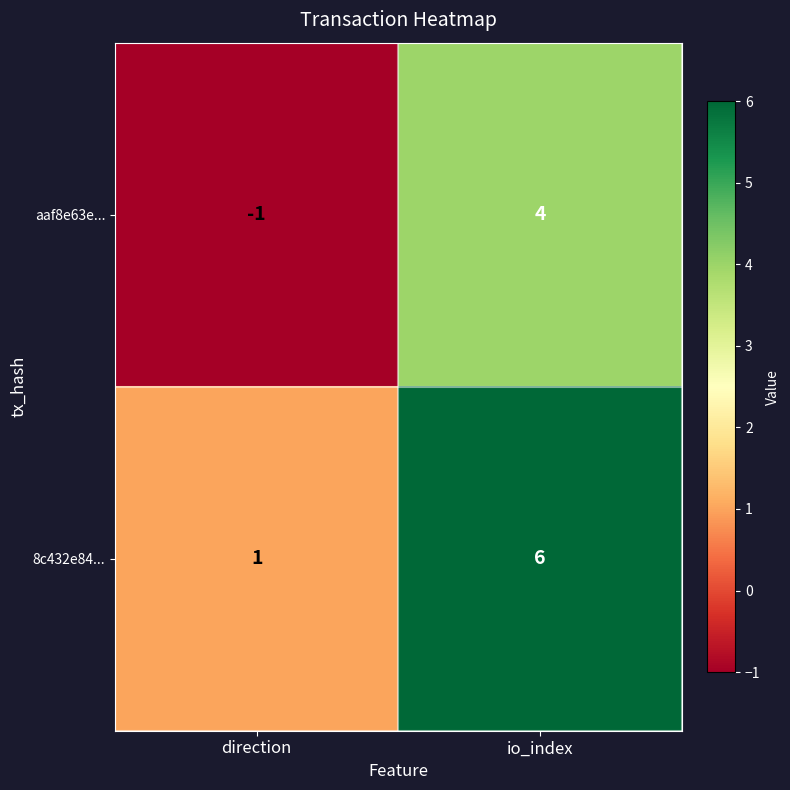

What is the difference between the maximum and minimum values in the aaf8e63e... series?

5